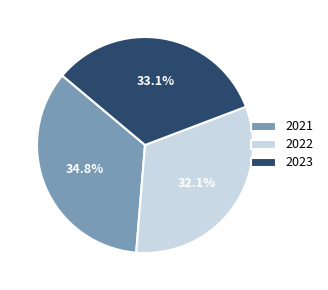

Which has a higher value, 2023 or 2022?

2023